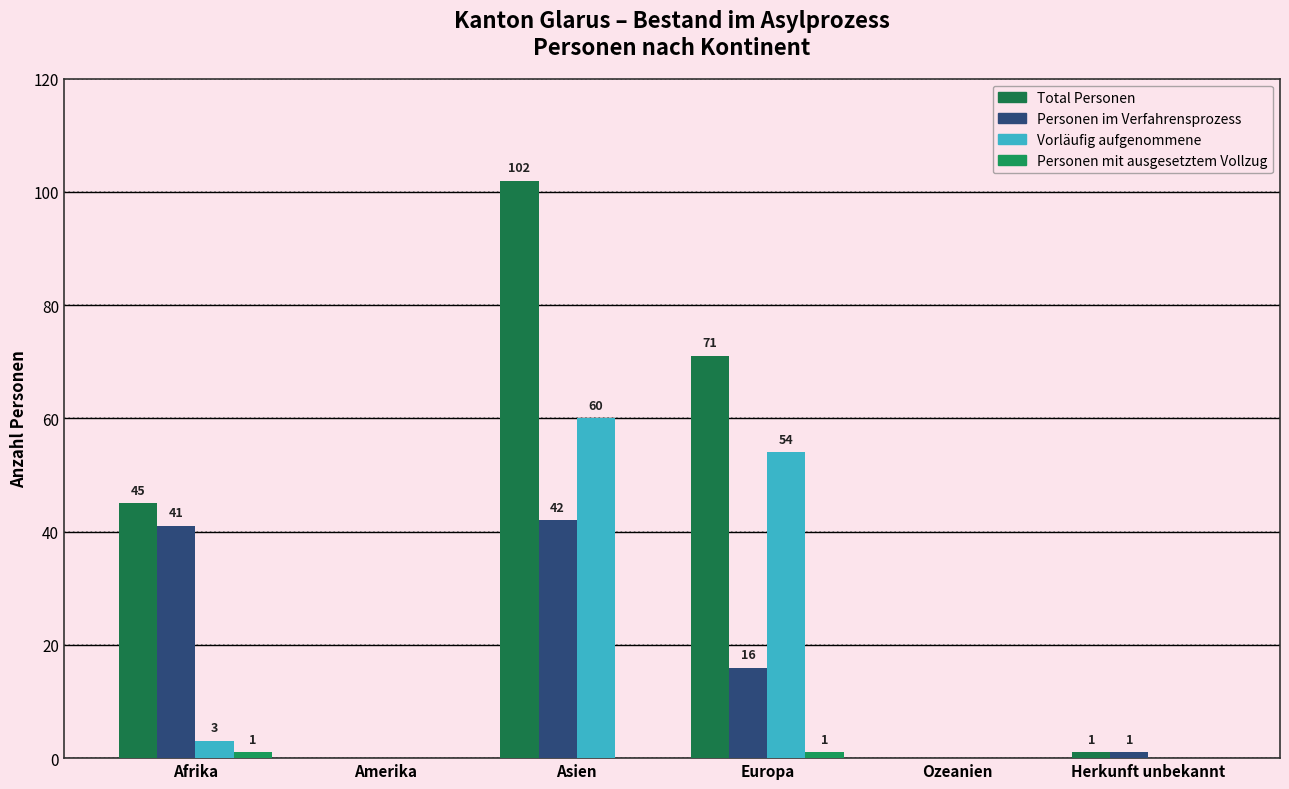

Where does the Personen im Verfahrensprozess series first go above 16?

Afrika